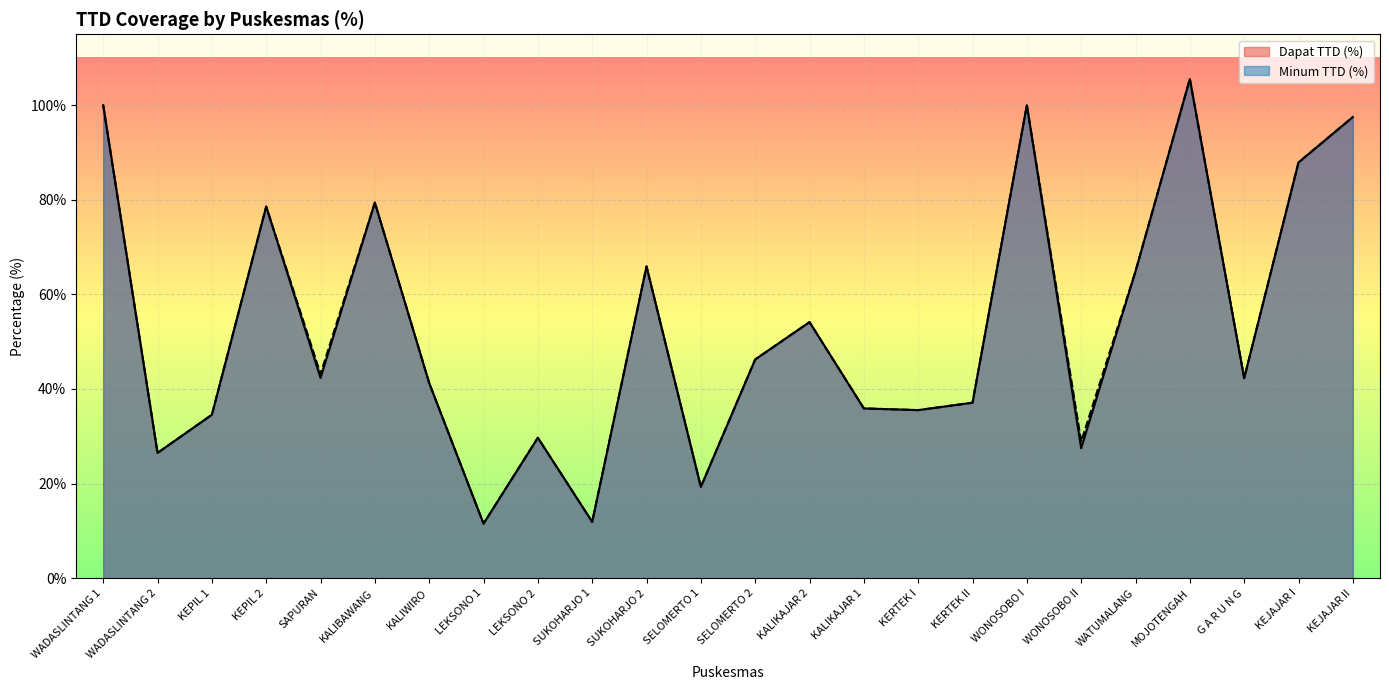

What is the total value across all series at WATUMALANG?

129.8